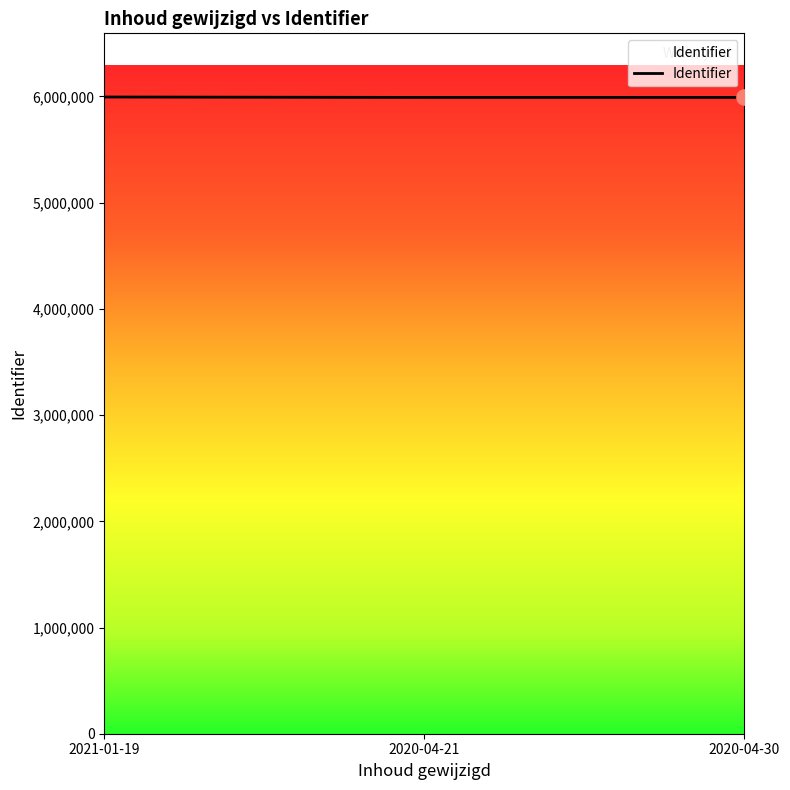

What is the change in value from 2020-04-21 to 2020-04-30?

-2